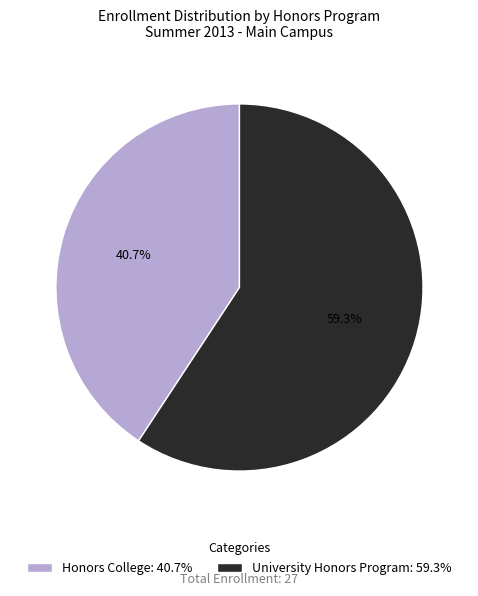

To the nearest percent, what is the average slice percentage?

50%